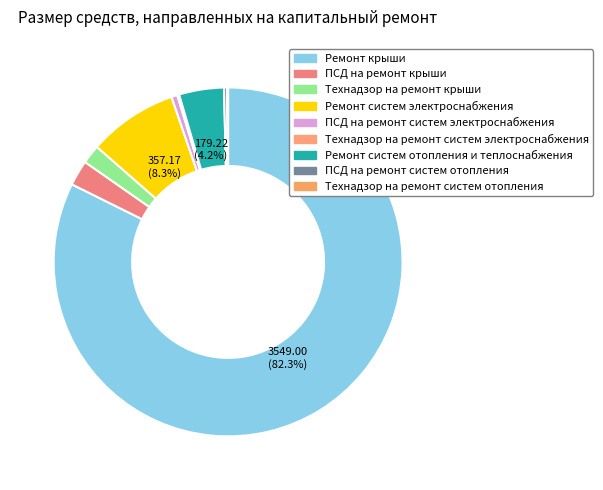

What percentage is NOT represented by Ремонт крыши?

17.7%